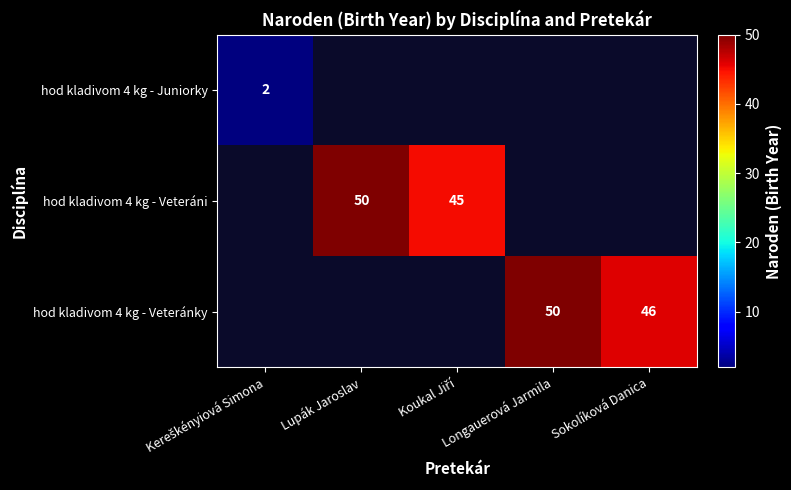

Count the number of categories in the chart.

5